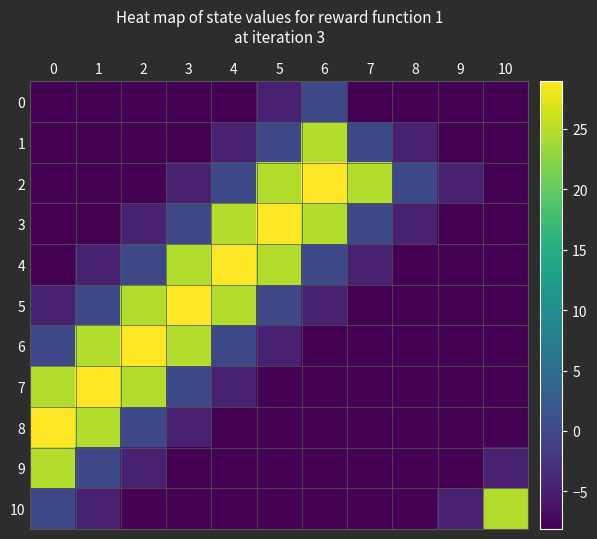

Between 2 and 8, which series saw the biggest shift?

6